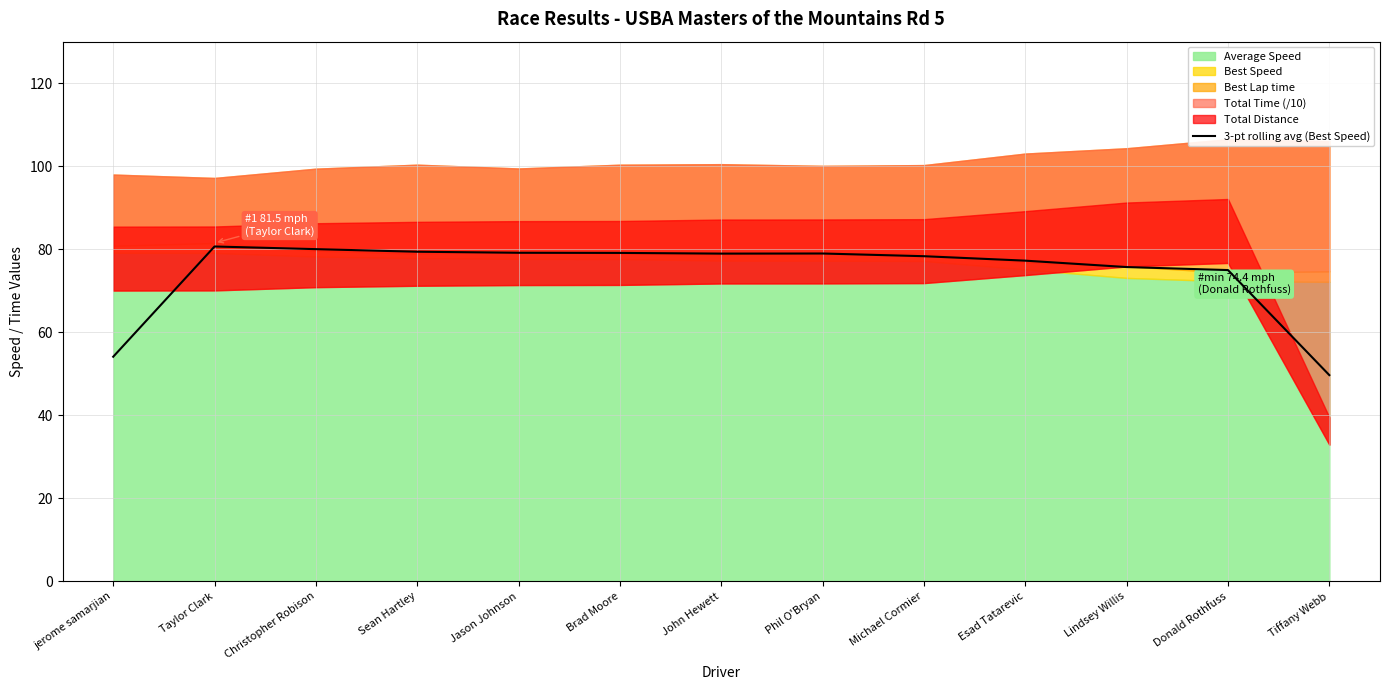

The value at John Hewett is 113.8. True or false?

False